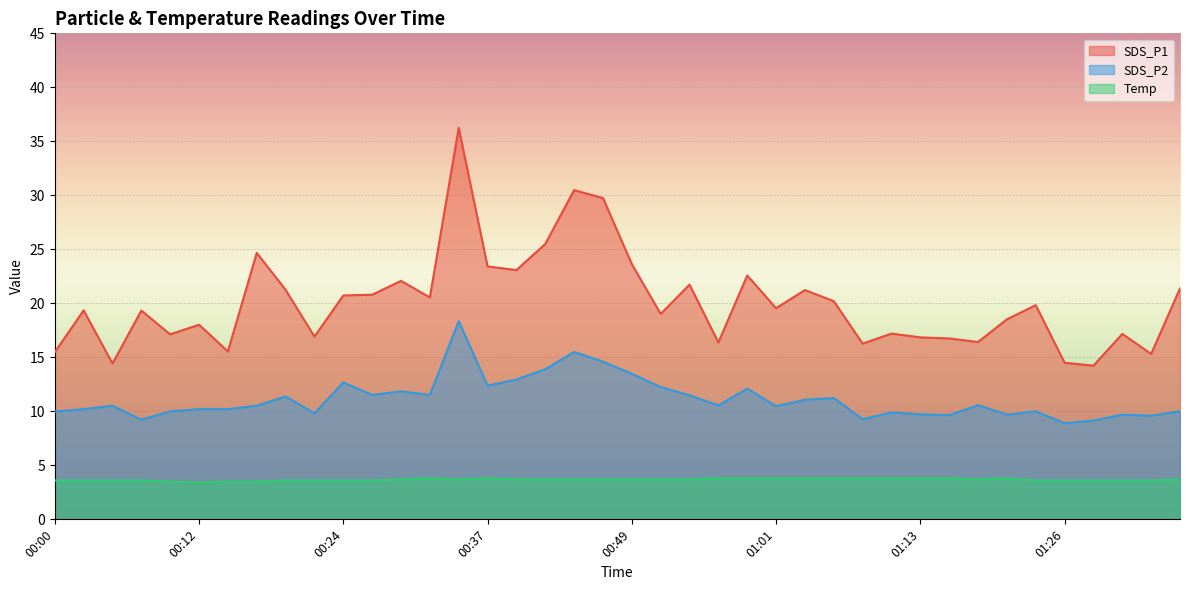

True or false: SDS_P1 and Temp cross at least once.

False